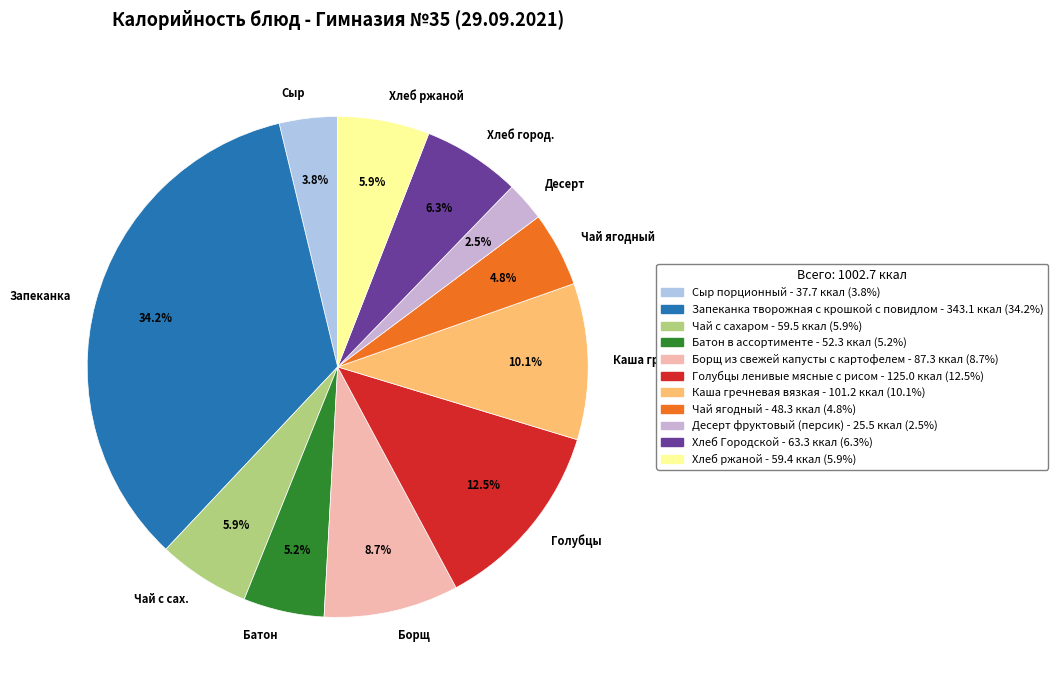

Count the number of slices in the pie.

11